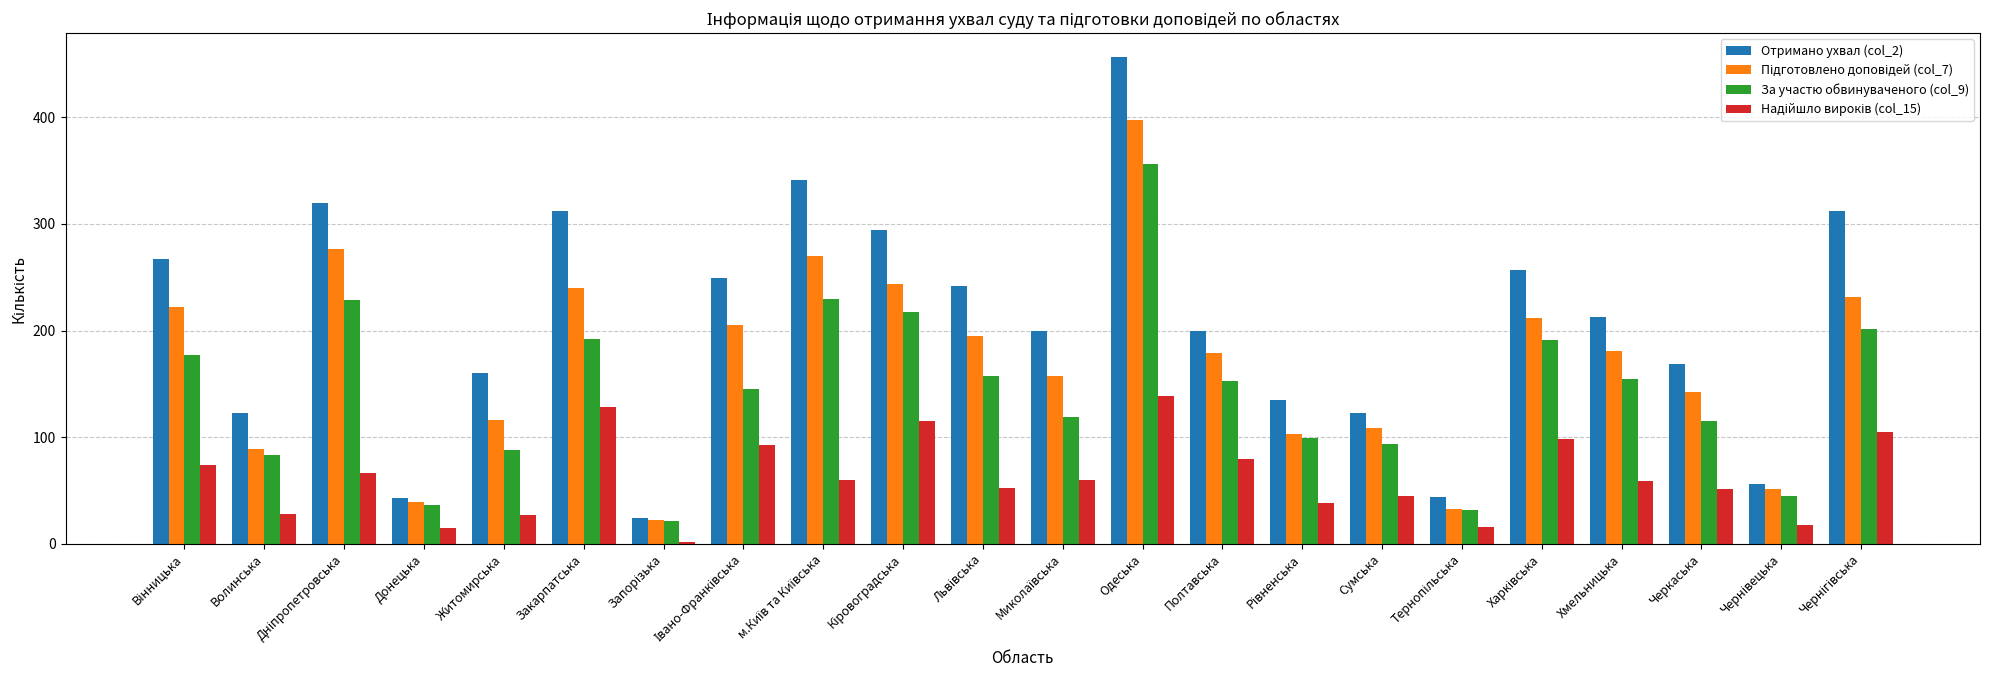

What is the difference between the second highest and minimum values in the За участю обвинуваченого (col_9) series?

209